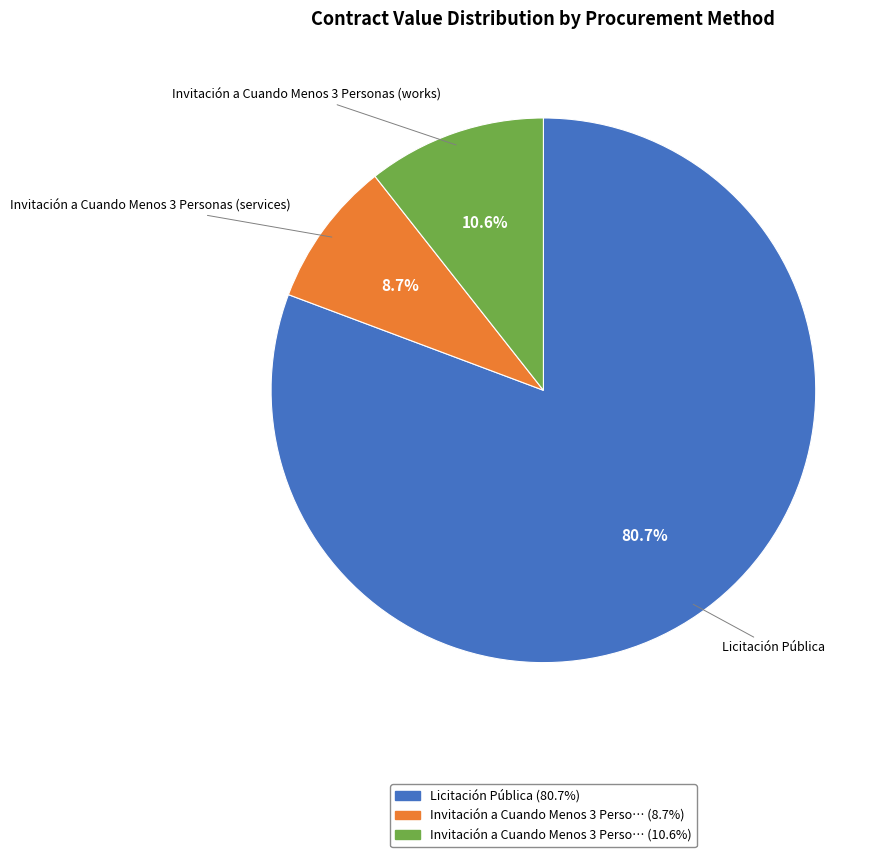

Which slice represents more than half of the pie?

Licitación Pública